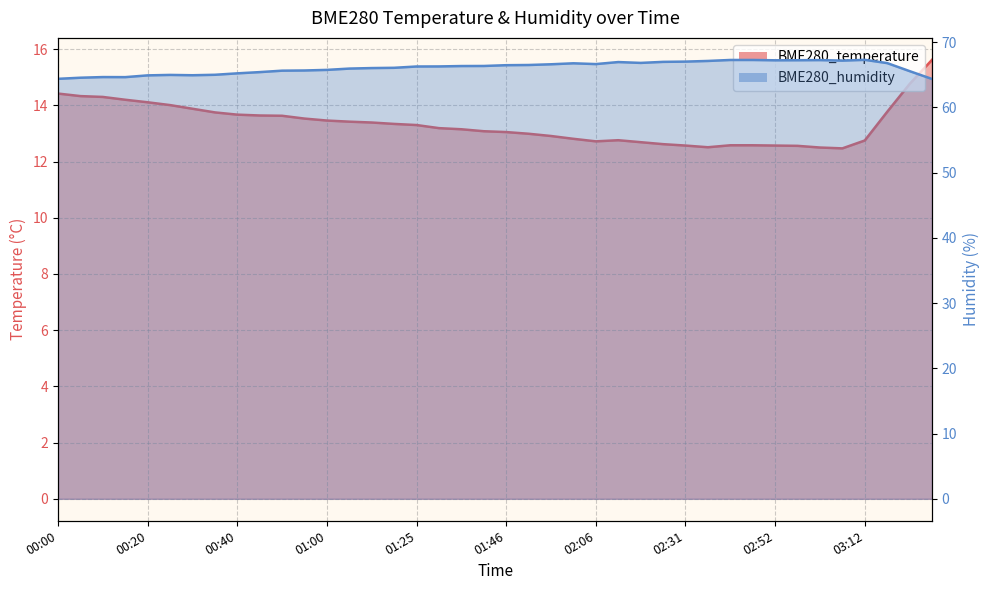

What is the difference between the BME280_temperature values at 00:40 and 03:08?

1.2